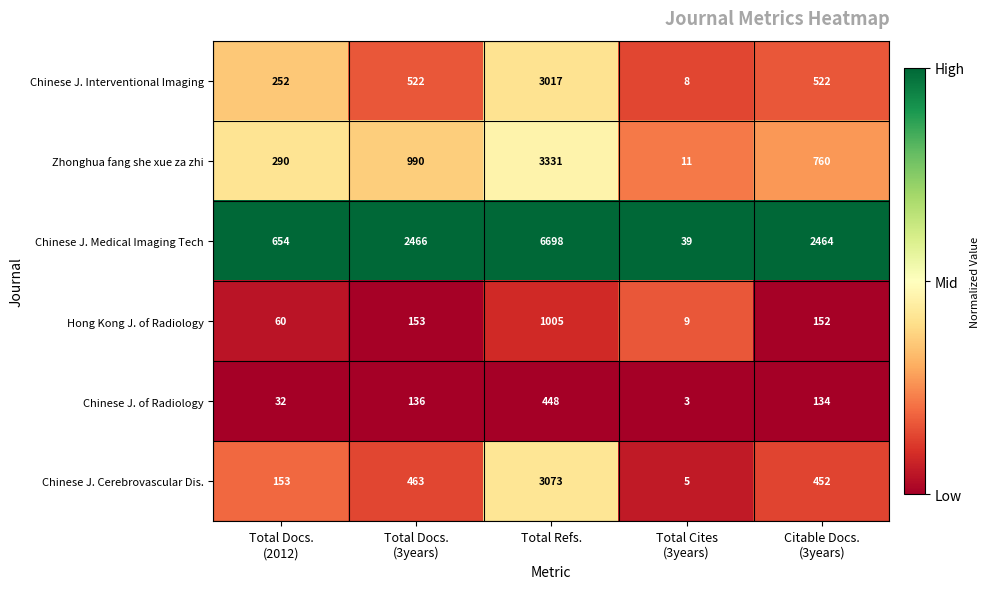

Which series has the largest total across all categories?

Chinese J. Medical Imaging Tech